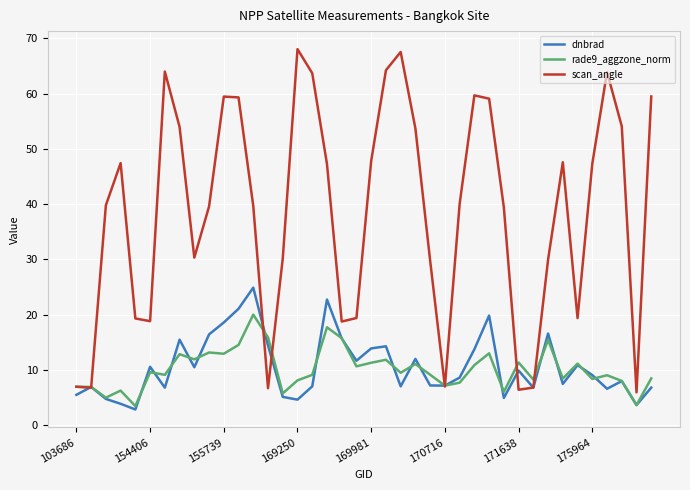

Does the chart have visible grid lines?

Yes